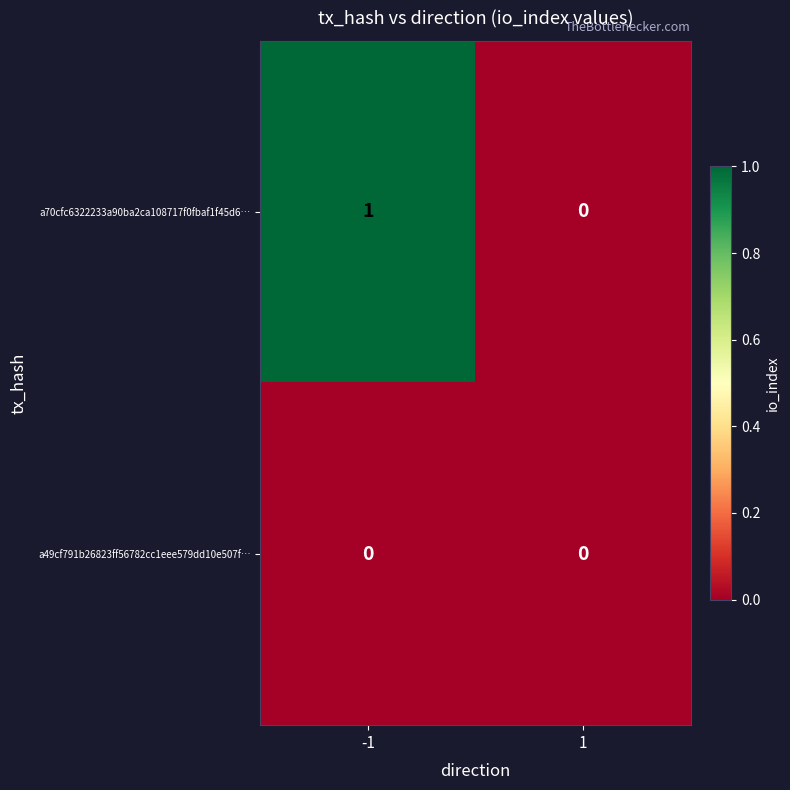

Reading left to right, extract all data points from this chart.

a70cfc6322233a90ba2ca108717f0fbaf1f45d6…: -1=1	1=0
a49cf791b26823ff56782cc1eee579dd10e507f…: -1=0	1=0